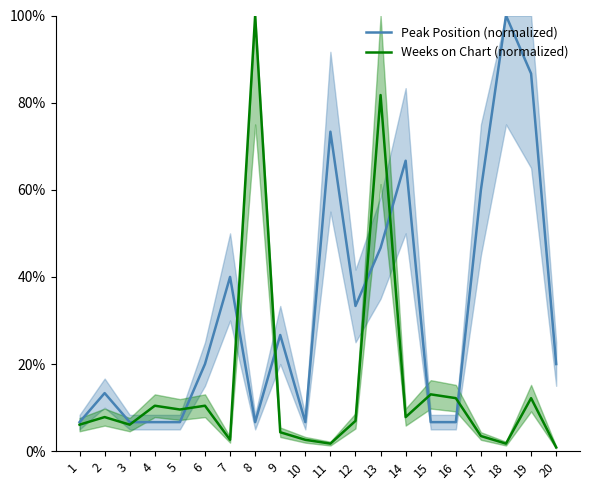

Which series changed the most between 9 and 12?

Peak Position (normalized)